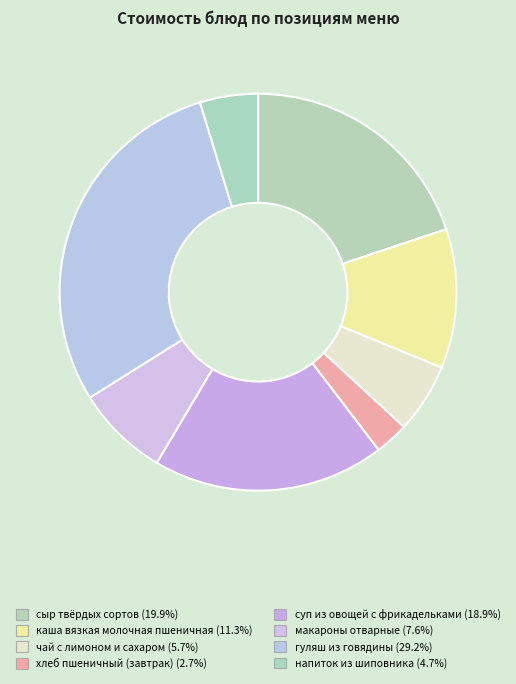

True or false: хлеб пшеничный (завтрак) accounts for 3% of the total.

True